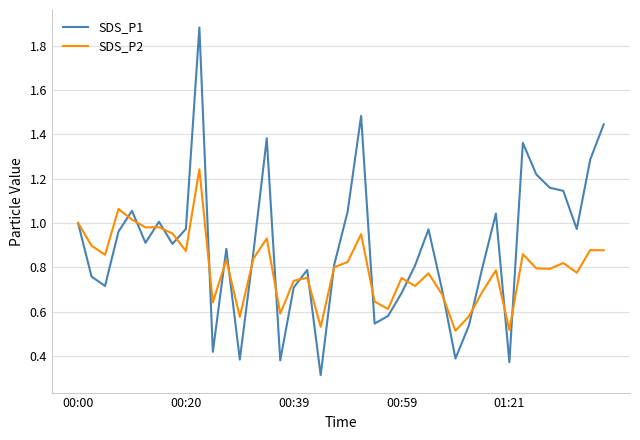

What is the minimum value for SDS_P1?

0.3